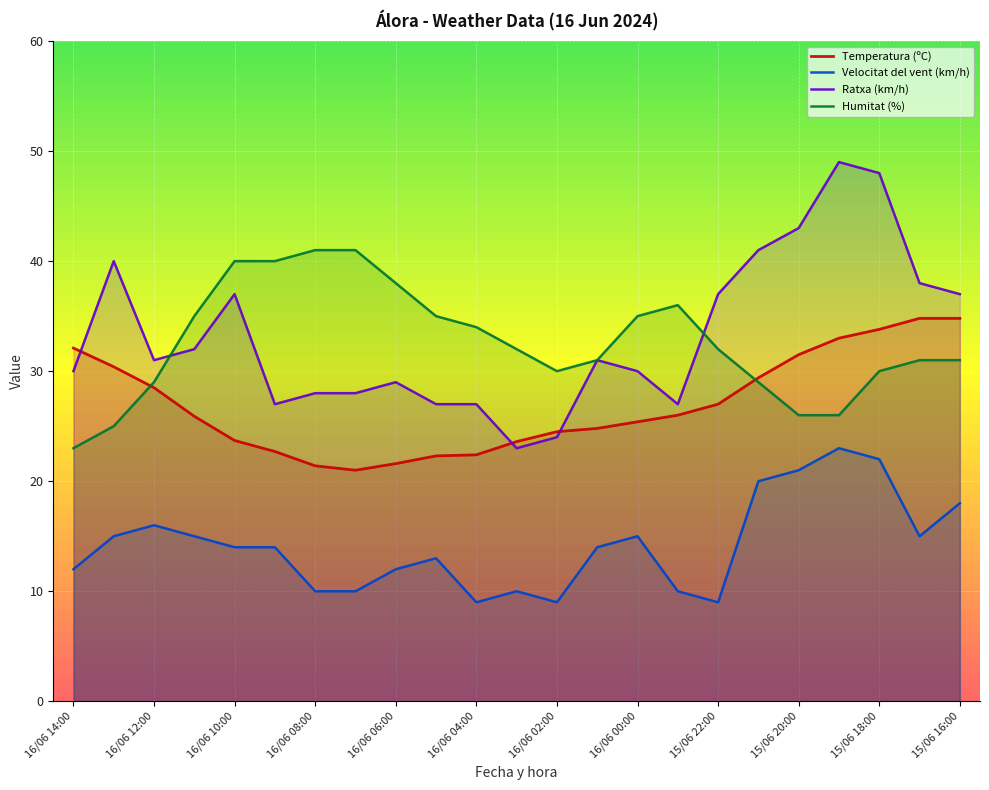

True or false: Temperatura (ºC) and Velocitat del vent (km/h) intersect in this chart.

False